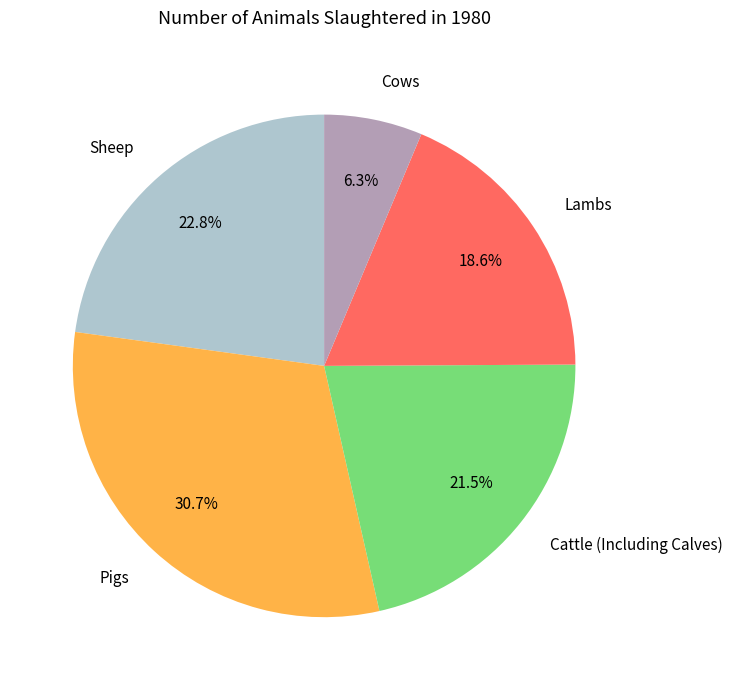

To the nearest percent, what percentage of the pie is Lambs?

19%